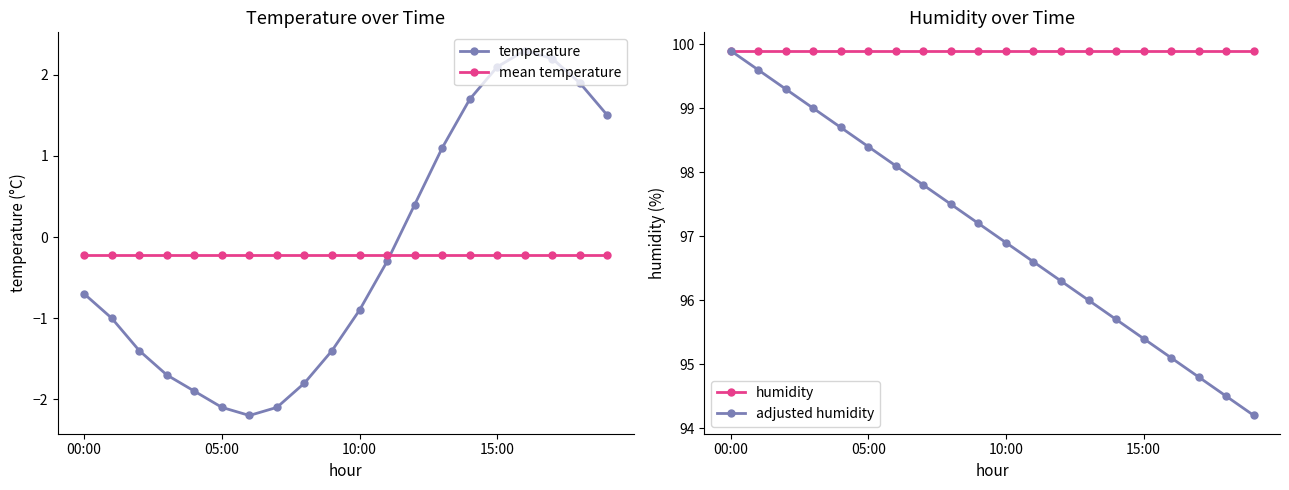

True or false: humidity and adjusted humidity intersect in this chart.

False